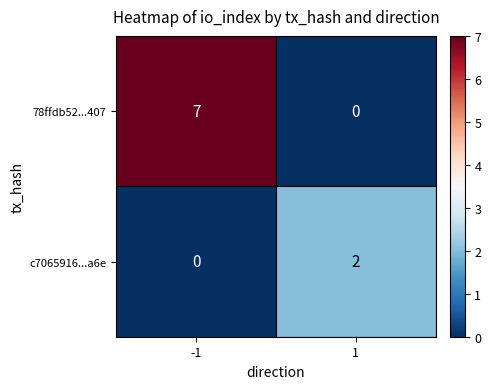

How many categories are shown in the chart?

2